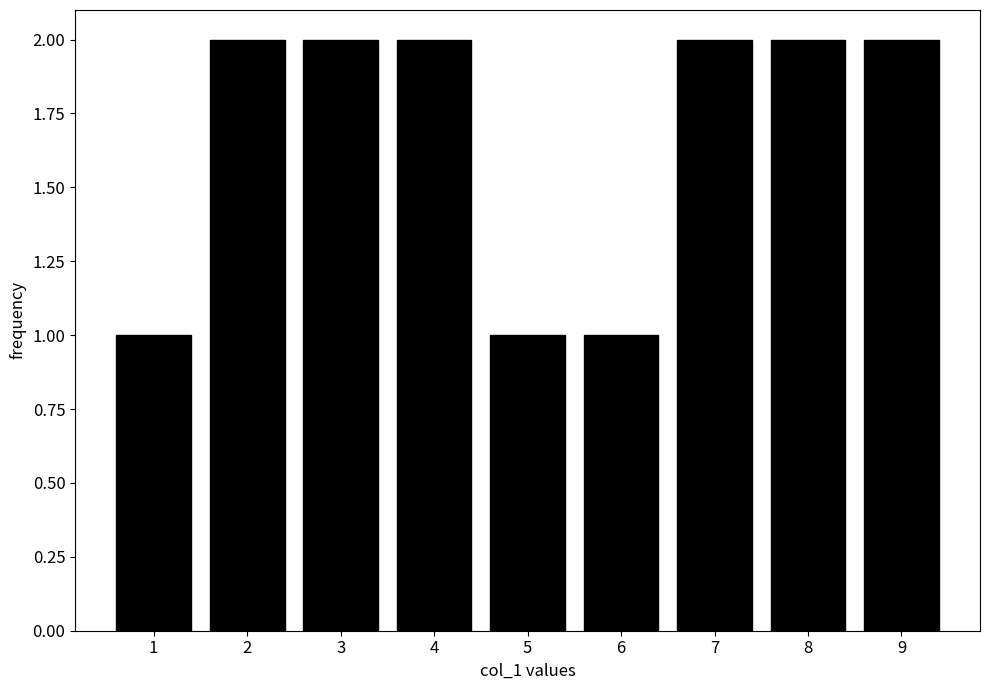

Reading left to right, extract all data points from this chart.

1	2	2	2	1	1	2	2	2